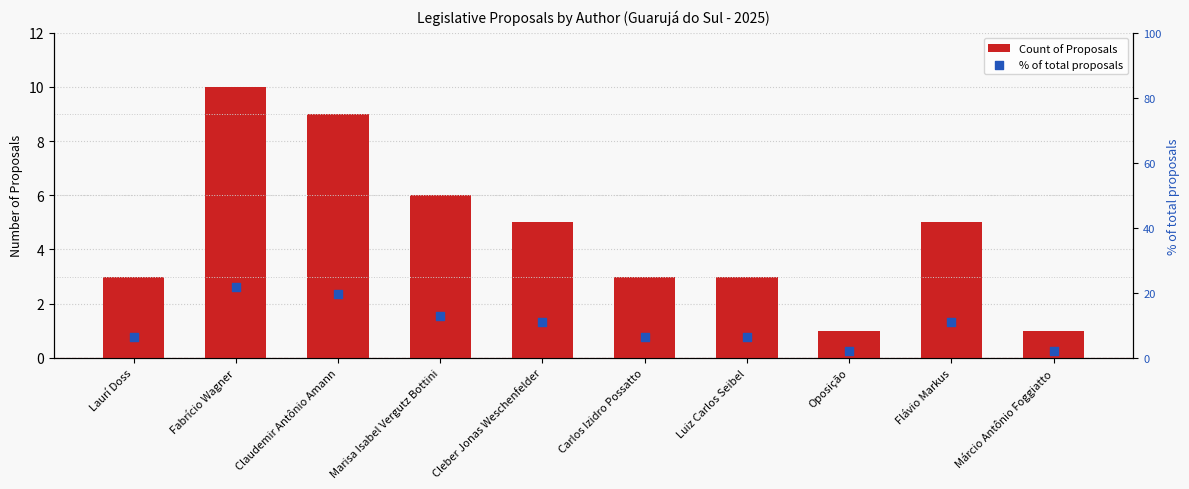

Which series reaches the minimum Y coordinate?

Count of Proposals